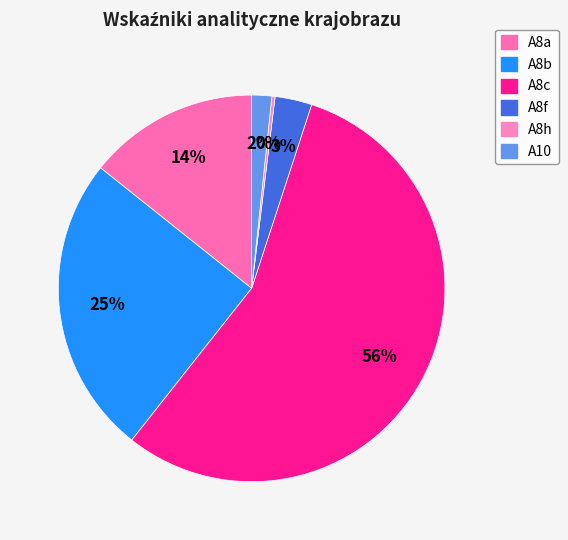

Between A8a and A8h, which is larger?

A8a